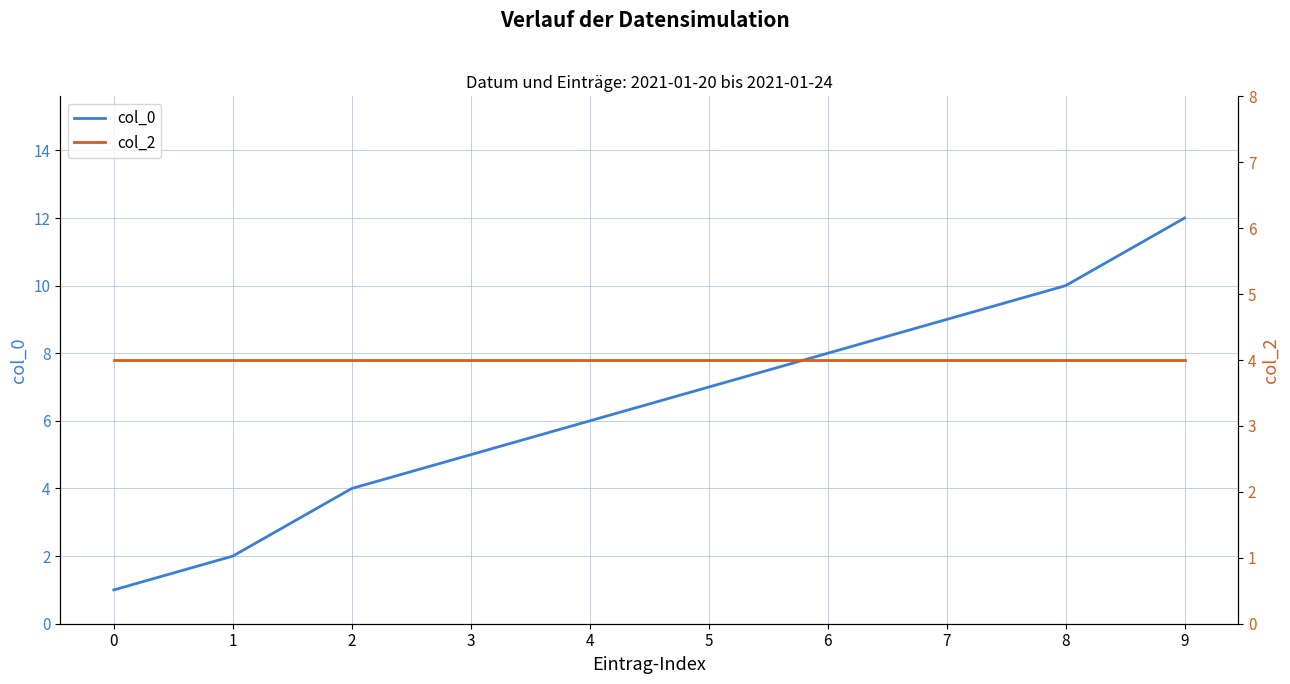

List the labels in order of col_2 value, smallest first.

0, 1, 2, 3, 4, 5, 6, 7, 8, 9